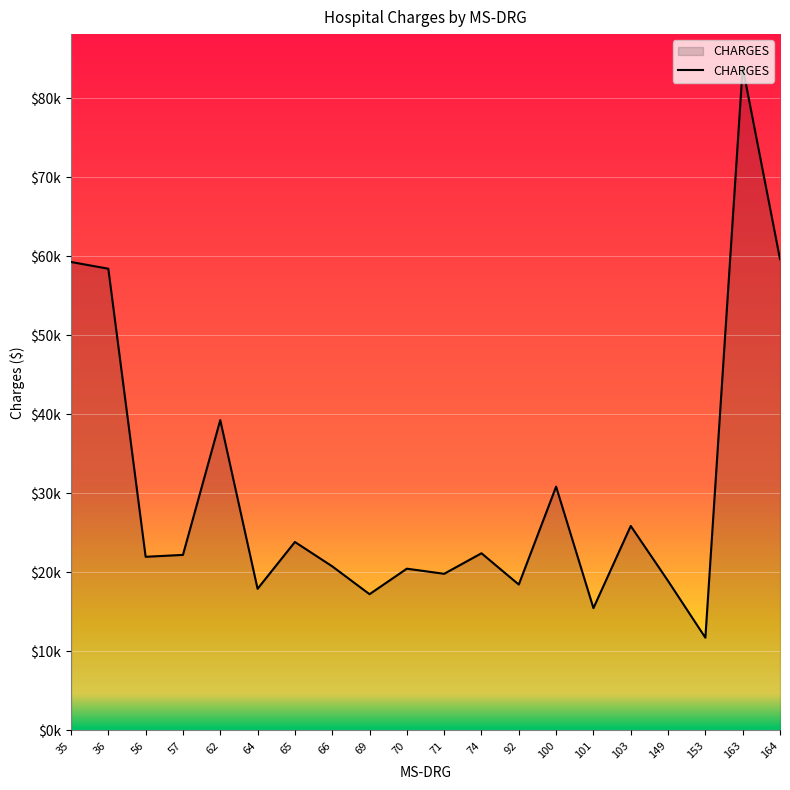

Does the chart have visible grid lines?

Yes